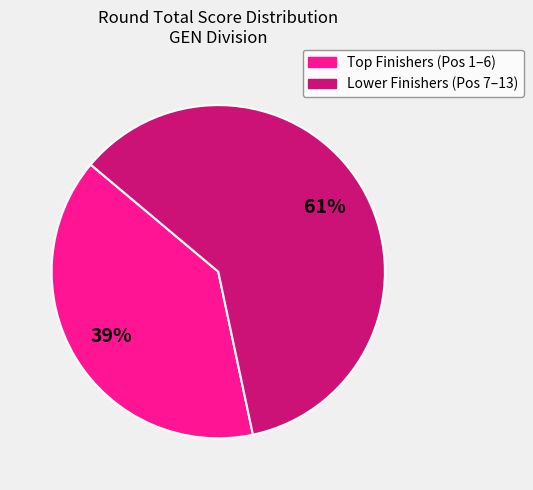

To the nearest percent, what is the average slice percentage?

50%